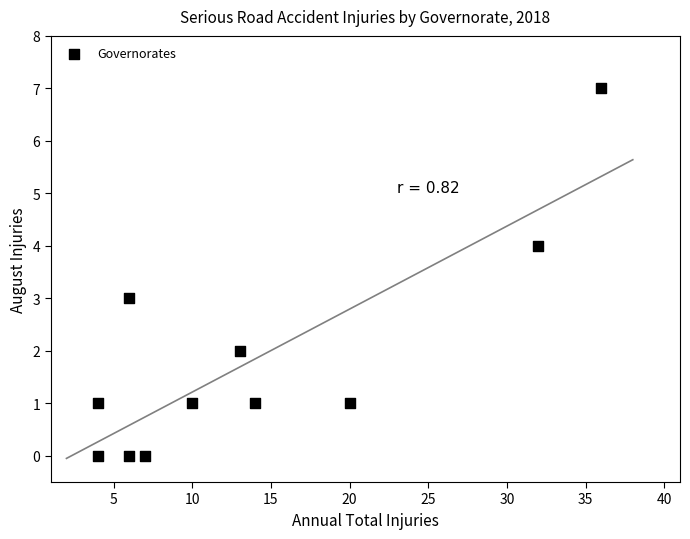

What is the range of Y values (max minus min)?

7